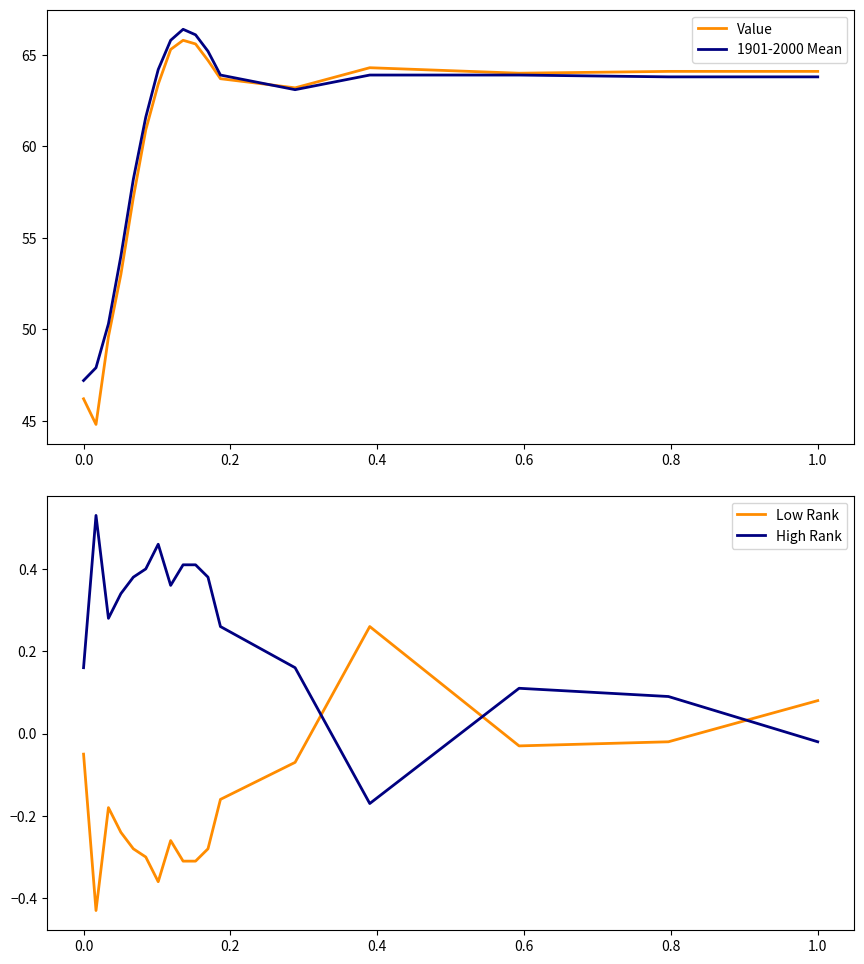

What is the lowest value of the Value series?

44.8